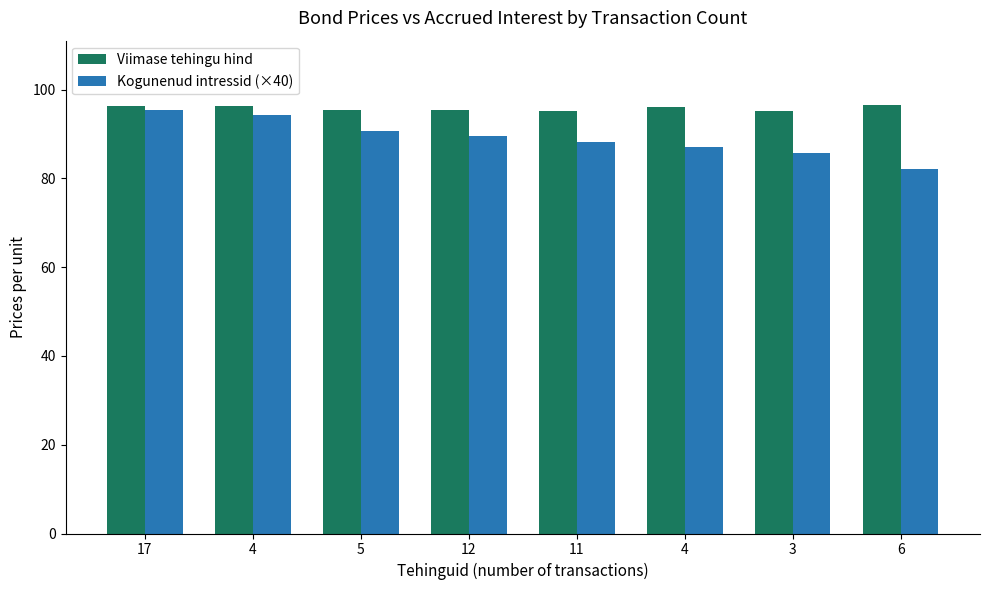

The Kogunenud intressid (×40) series shows 85.8 at 3. True or false?

True